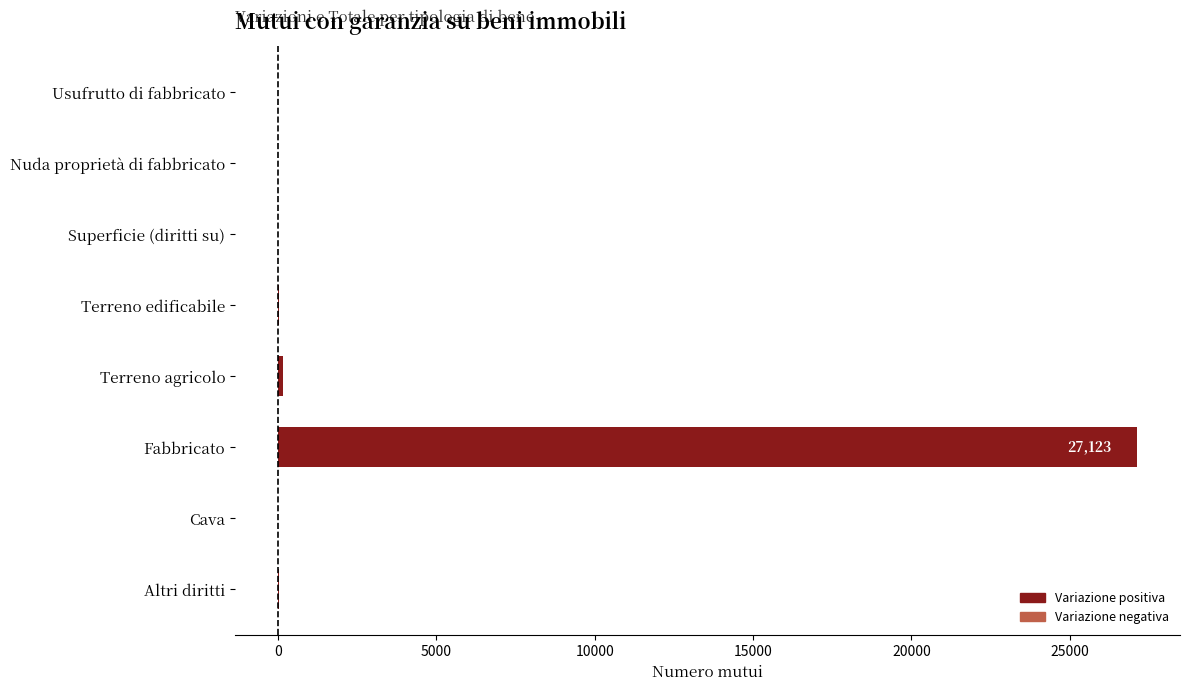

True or false: the data shows 34 at Altri diritti.

True